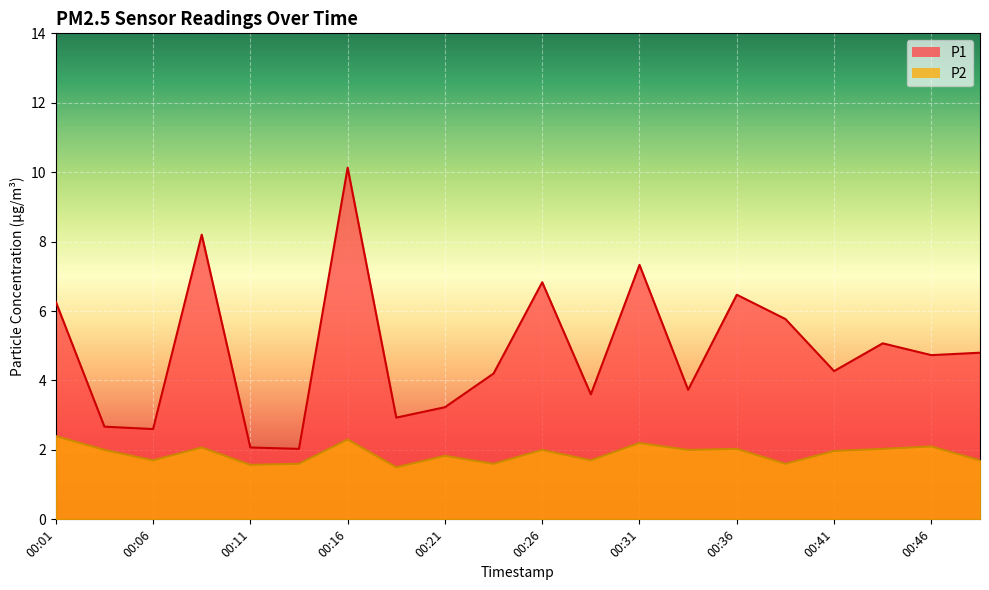

What is the difference between the maximum and second lowest values in the P2 series?

0.8